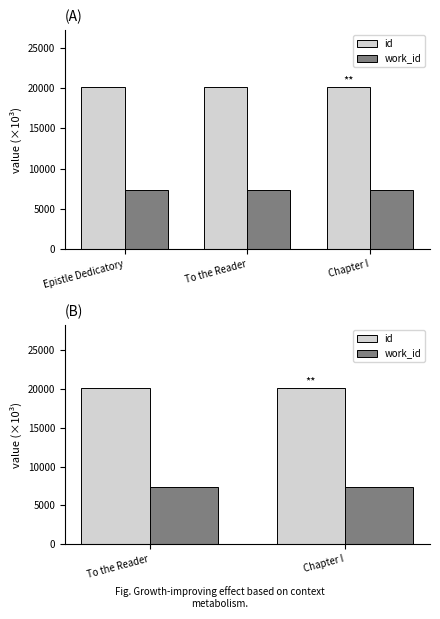

What is the minimum value shown in the chart?

7390